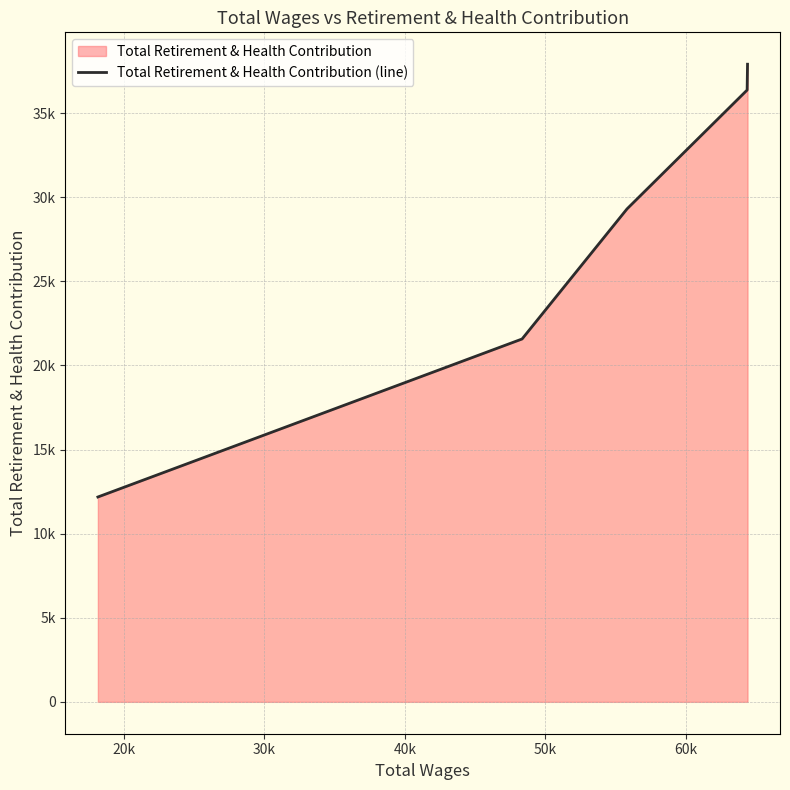

Does the chart have visible grid lines?

Yes